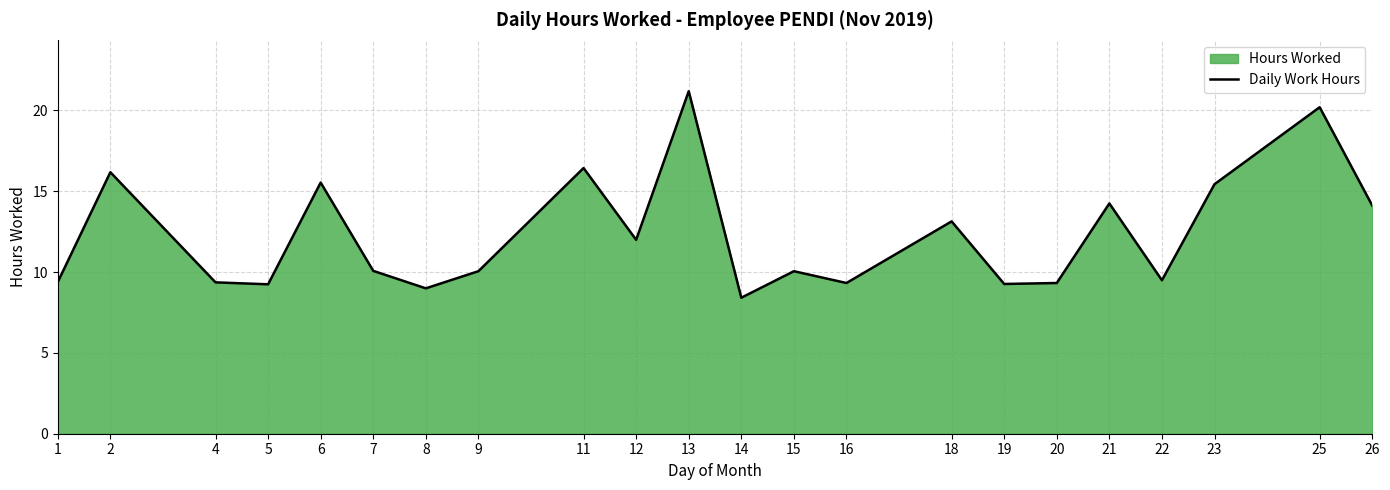

At which category does the data reach its first local valley?

5